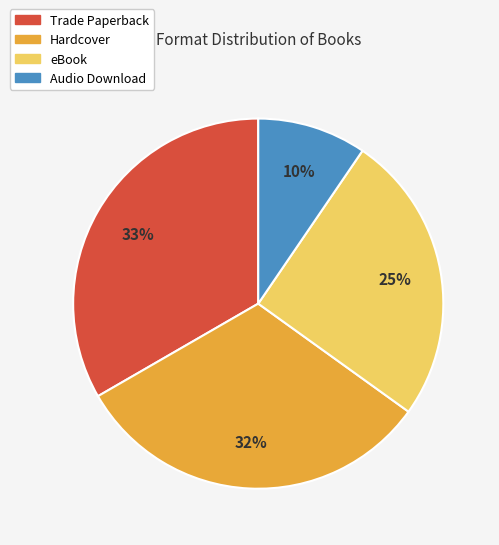

Rank the categories by value from lowest to highest.

Audio Download, eBook, Hardcover, Trade Paperback